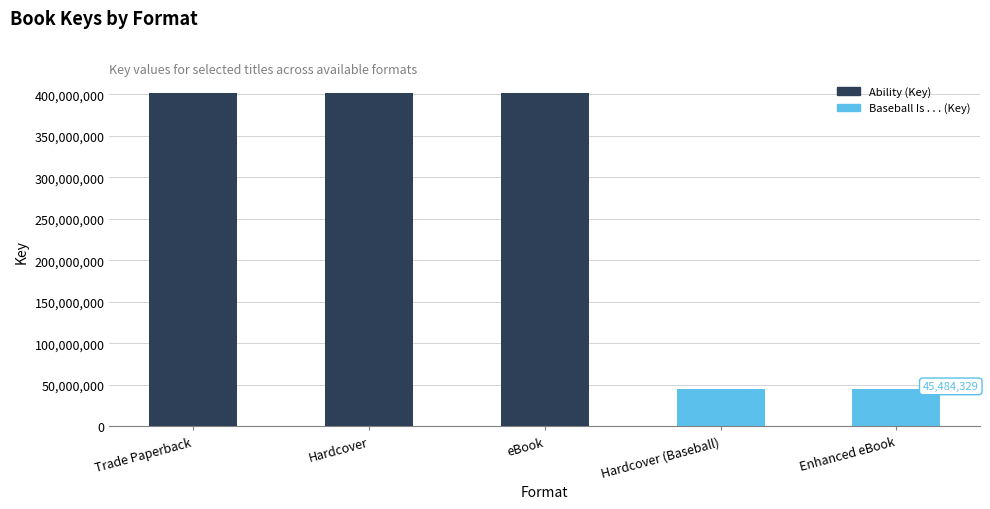

What is the difference between the maximum and second lowest values?

356502142